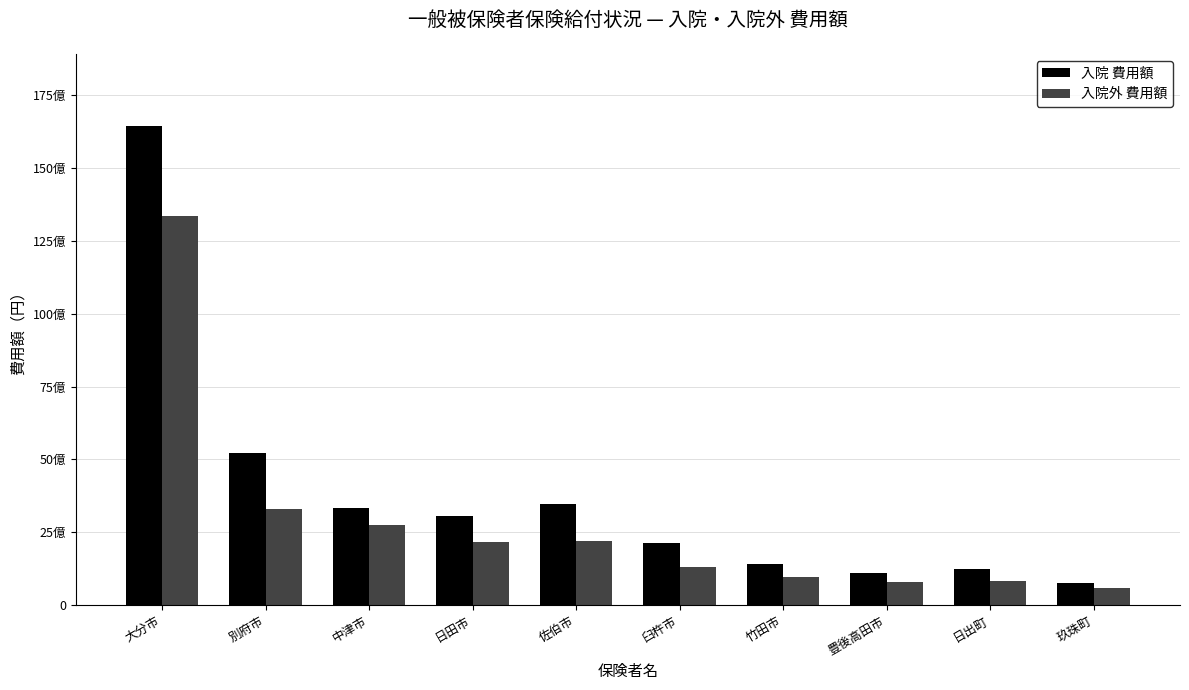

Which series has the largest range (max minus min)?

入院 費用額